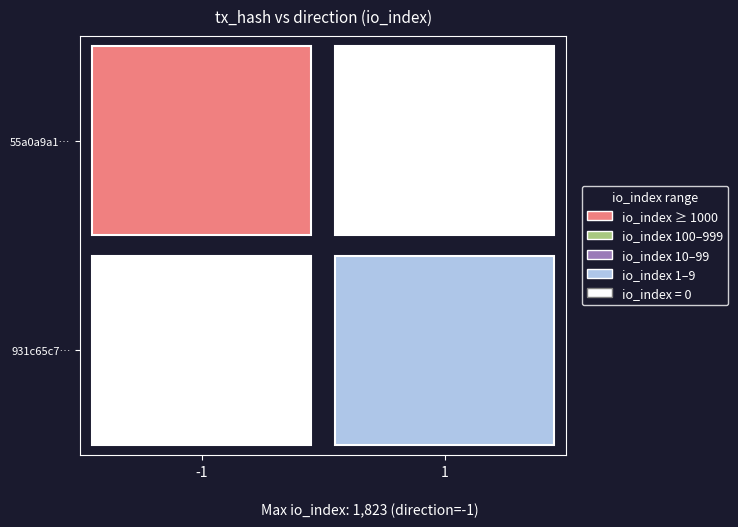

What is the difference between the 931c65c714ce574bf56e748472e1cc754f91317 values at direction and io_index?

1